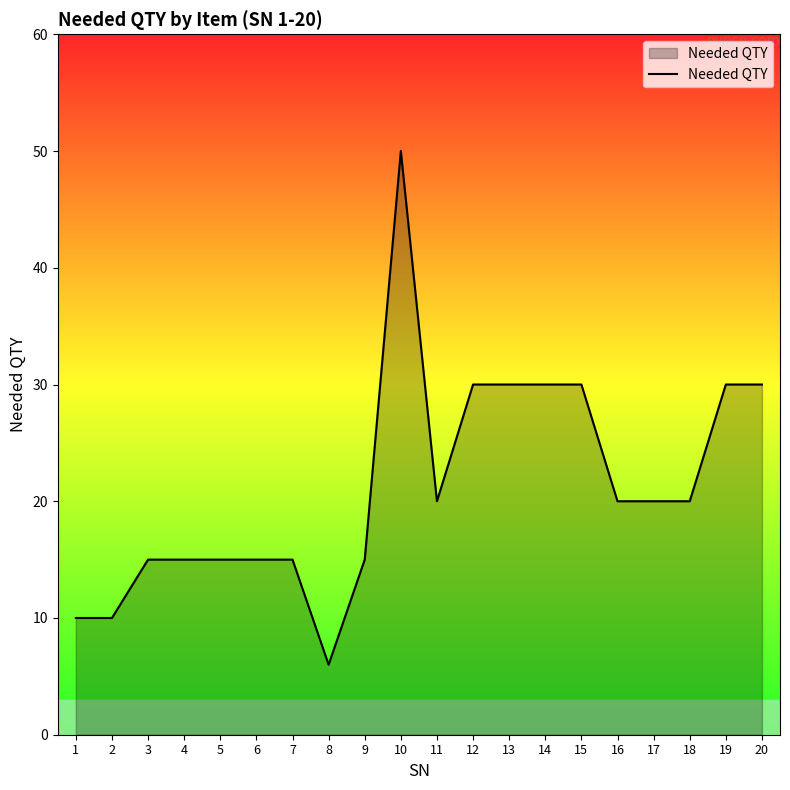

What is the difference between the maximum and minimum values?

44